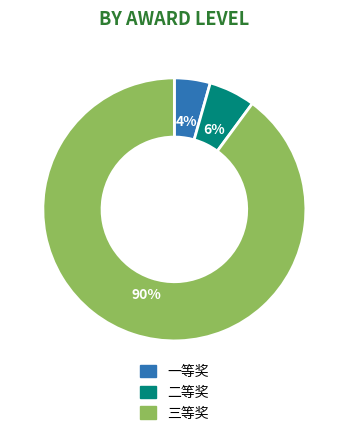

Which slice is the largest?

三等奖